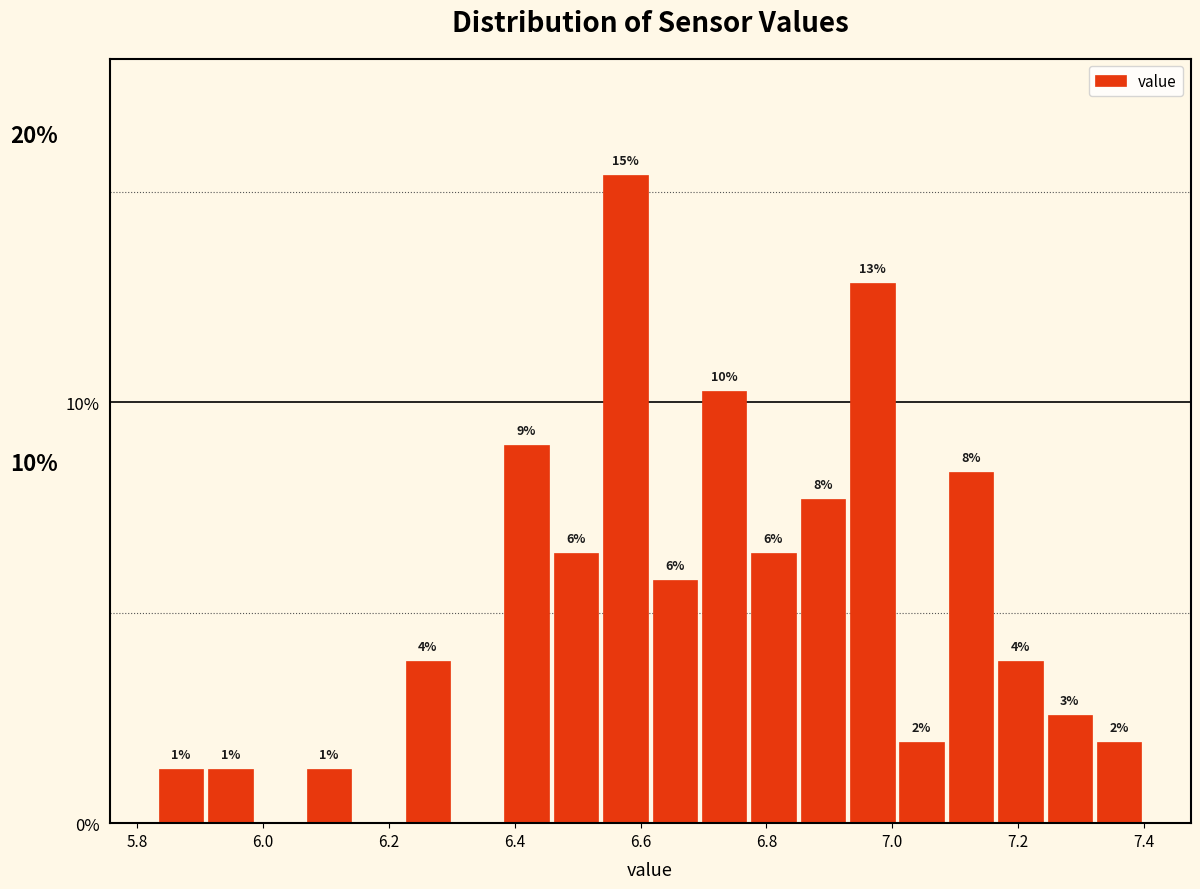

Around what value on the x-axis is the tallest bar? Give the approximate position of its centre, as read against the axis.

6.58